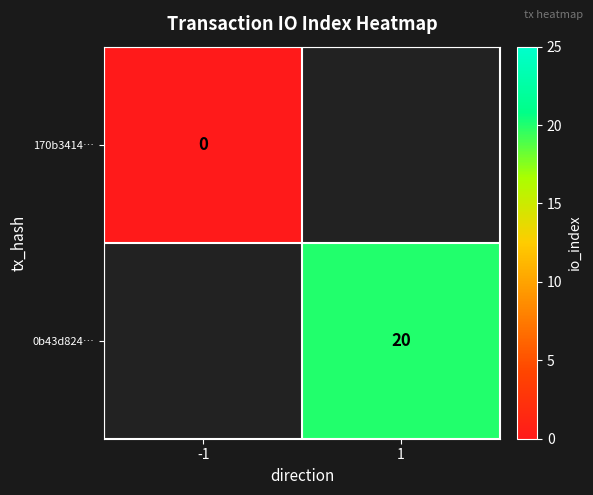

The value of 0b43d824… at 1 is 14. True or false?

False